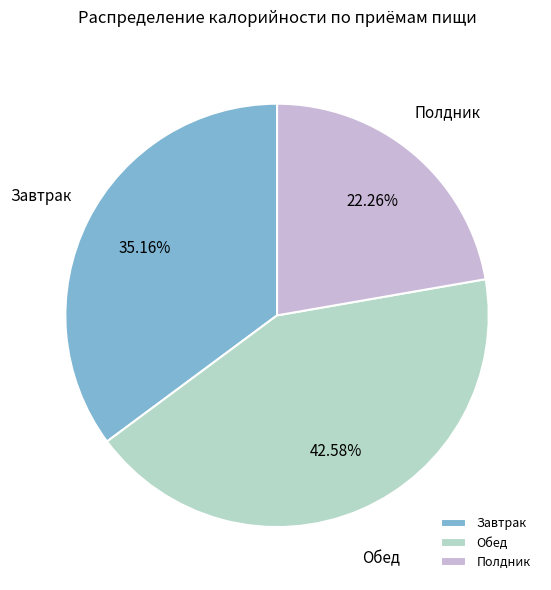

Is there any slice that represents more than half of the pie?

No